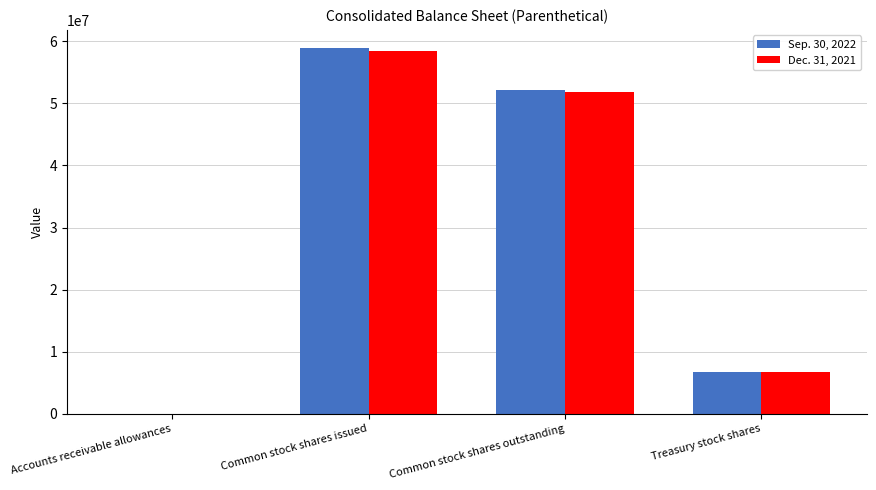

Which series changed the most between Common stock shares issued and Treasury stock shares?

Sep. 30, 2022